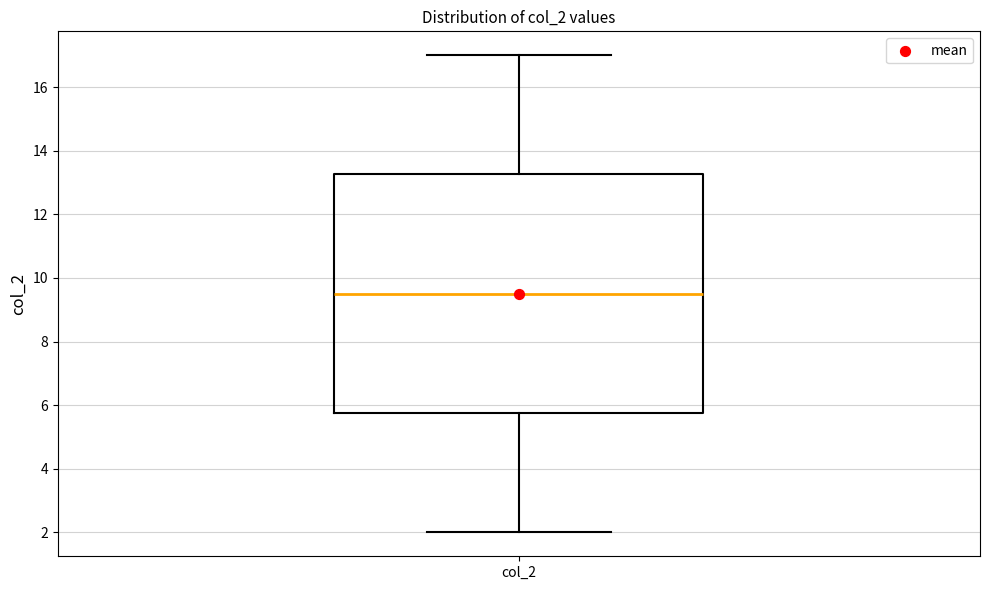

Read this box plot against the y-axis: the position of the median line, the range covered by the box, and the ends of both whiskers. The values are not printed on the chart, so give them approximately, as read against the axis.

median 9.6, box 5.8 to 13.2, whiskers 2.0 to 17.0